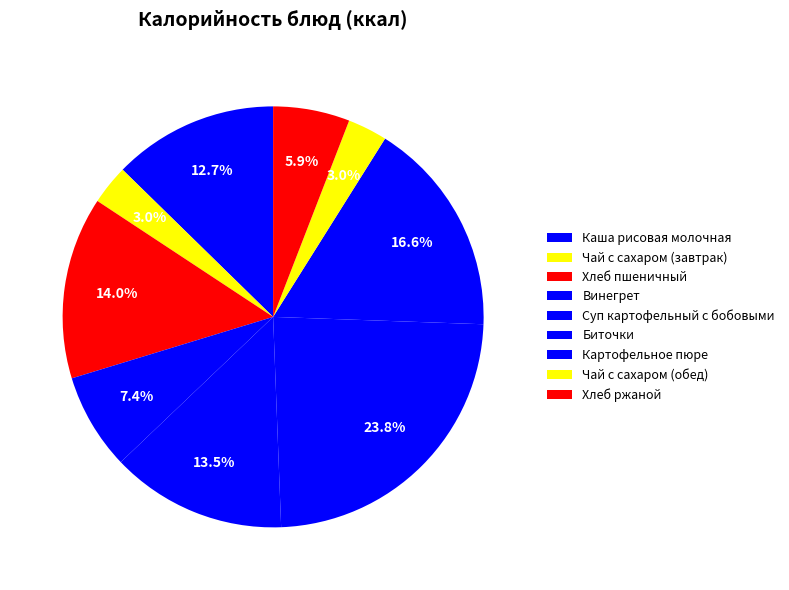

Count the number of slices in the pie.

9